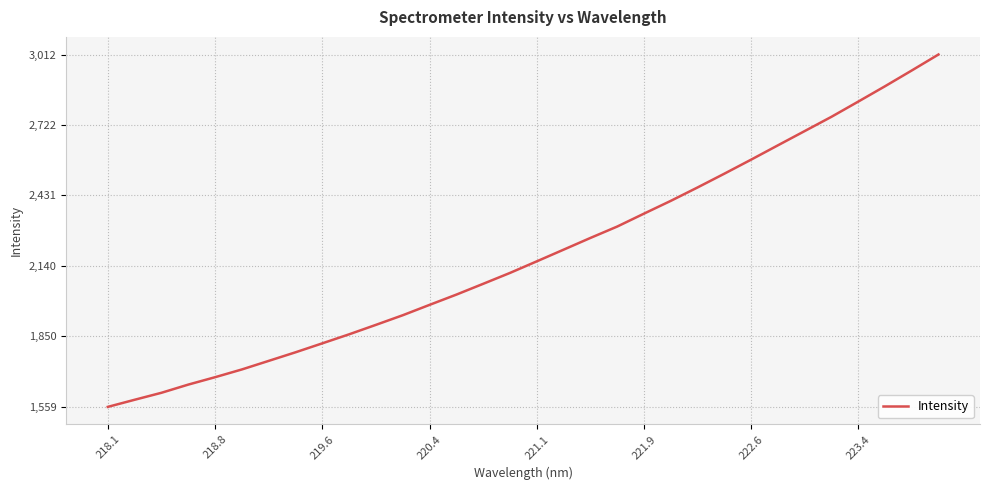

What is the smallest value displayed?

1559.0